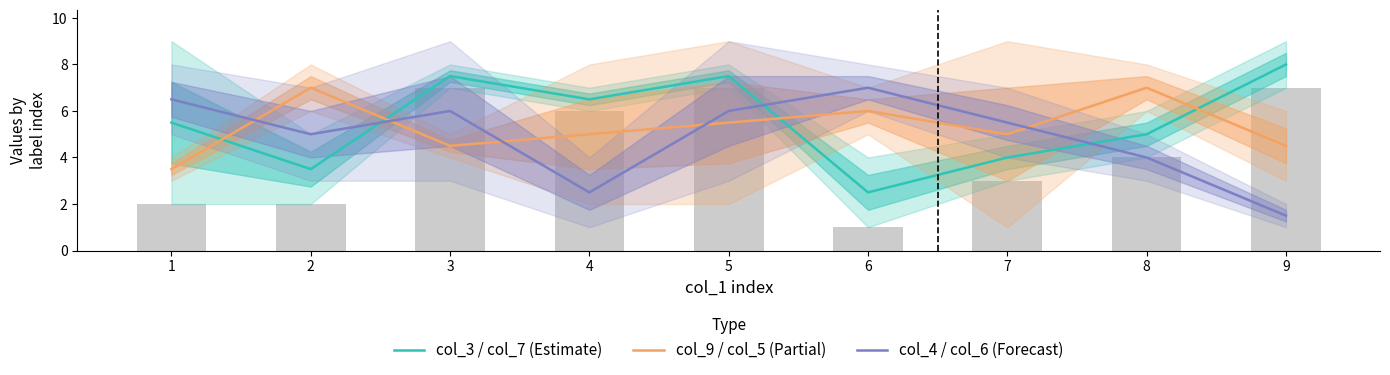

Where is col_9 / col_5 (Partial) nearest to the value 5?

4